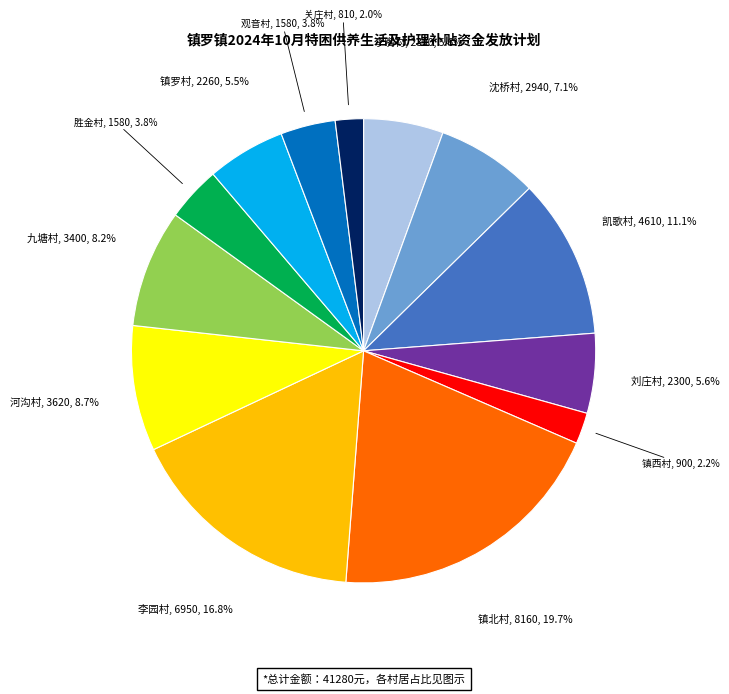

Does 刘庄村 account for over 50% of the chart?

No